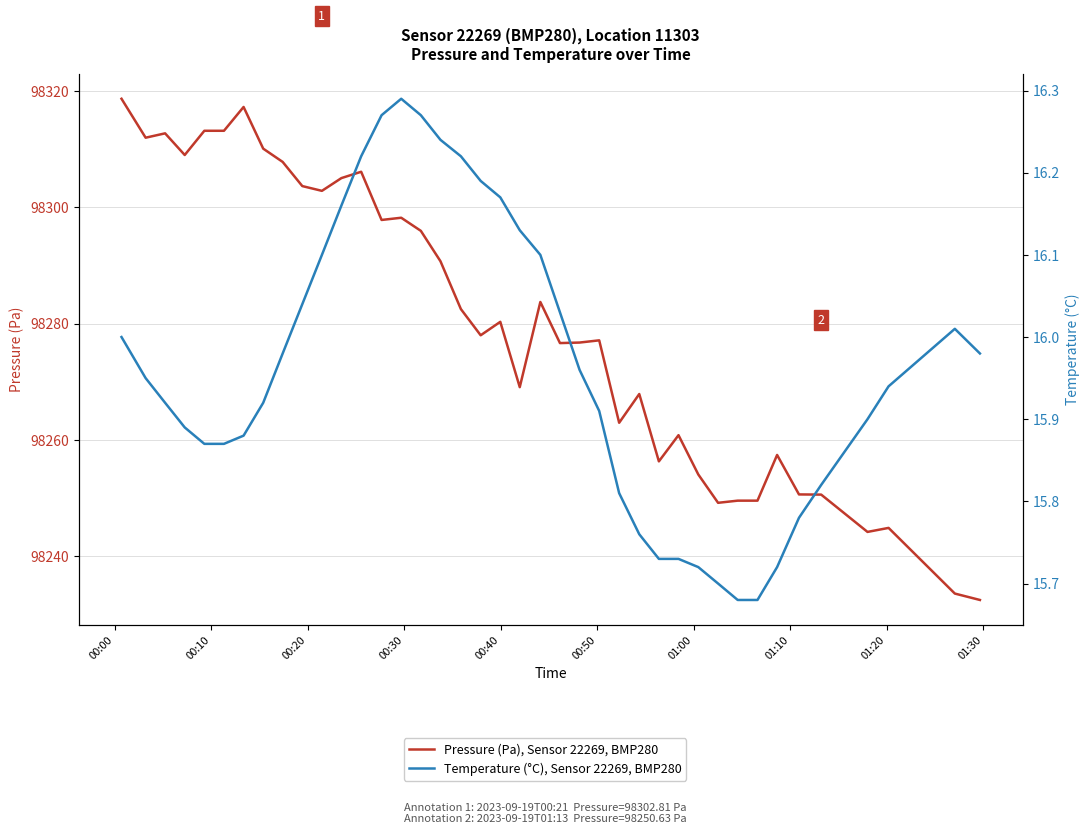

Which series has the largest total across all categories?

Pressure (Pa), Sensor 22269, BMP280